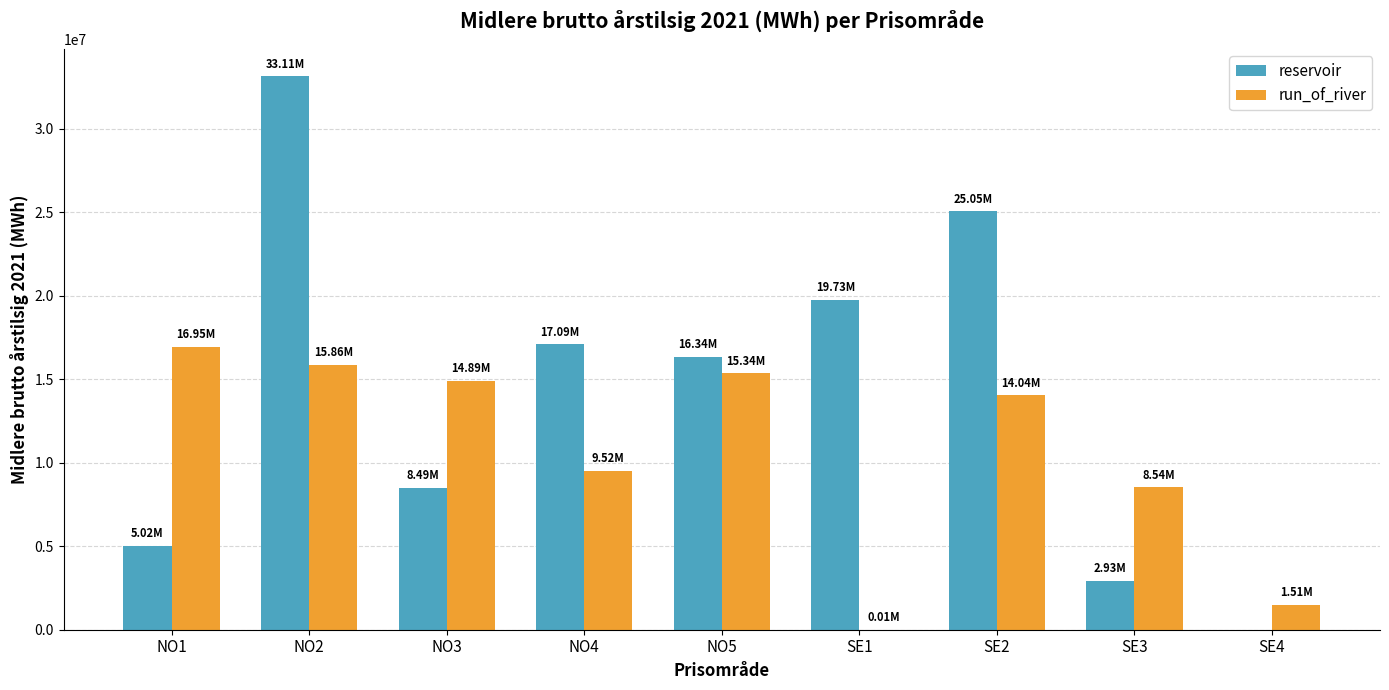

The value of run_of_river at NO1 is 16946374.0. True or false?

True